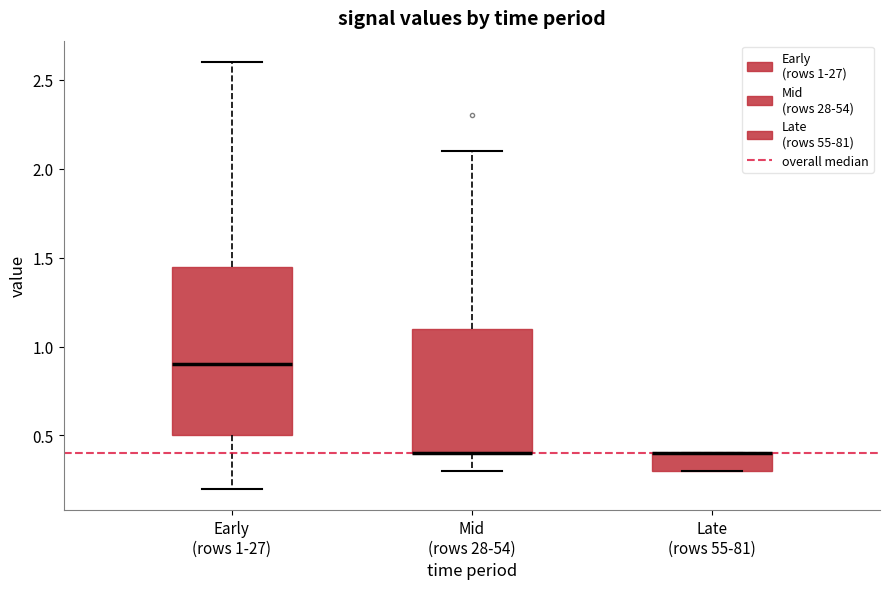

Reading left to right, transcribe this box plot: for each box, give where its median line is, the range the box spans, and where its two whiskers end, as read against the y-axis. The values are not printed on the chart, so give them approximately, as read against the axis.

Early (rows 1-27): median 0.90, box 0.50 to 1.45, whiskers 0.20 to 2.60
Mid (rows 28-54): median 0.40 (drawn on the box's lower edge), box 0.40 to 1.10, whiskers 0.30 to 2.10
Late (rows 55-81): median 0.40 (drawn on the box's upper edge), box 0.30 to 0.40, whiskers 0.30 to 0.40